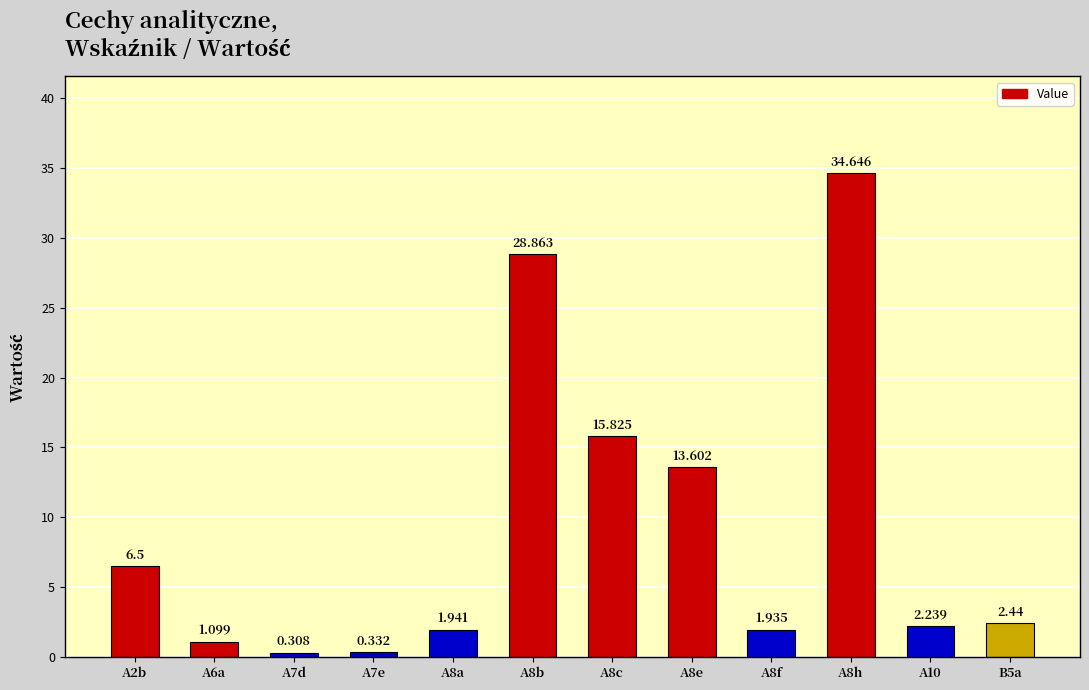

Rank the categories by value from lowest to highest.

A7d, A7e, A6a, A8f, A8a, A10, B5a, A2b, A8e, A8c, A8b, A8h